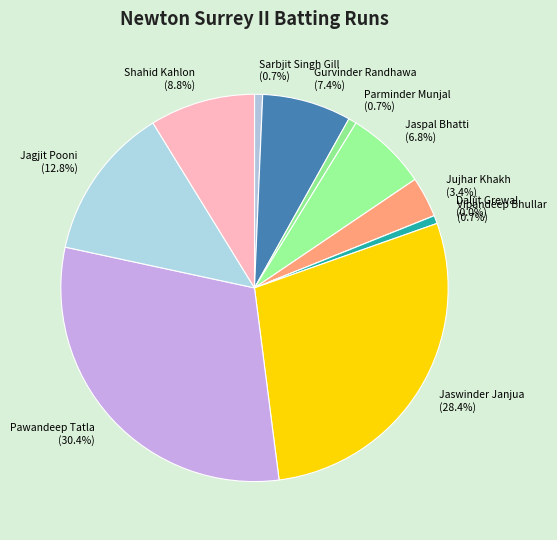

What percentage is the Parminder Munjal slice, to the nearest percent?

1%